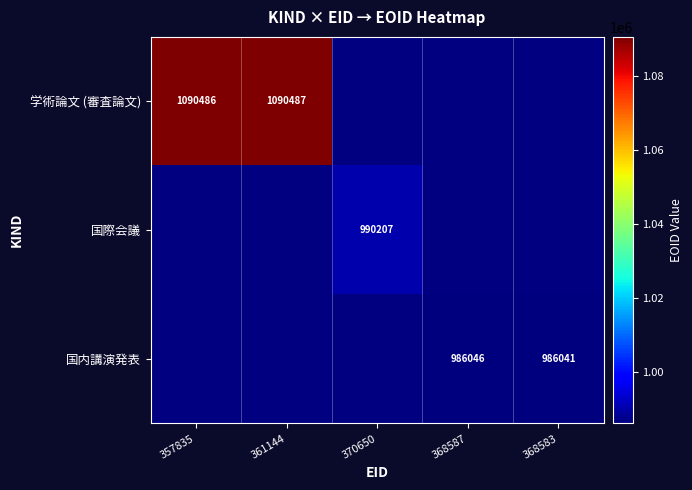

Count the number of data series in this chart.

3